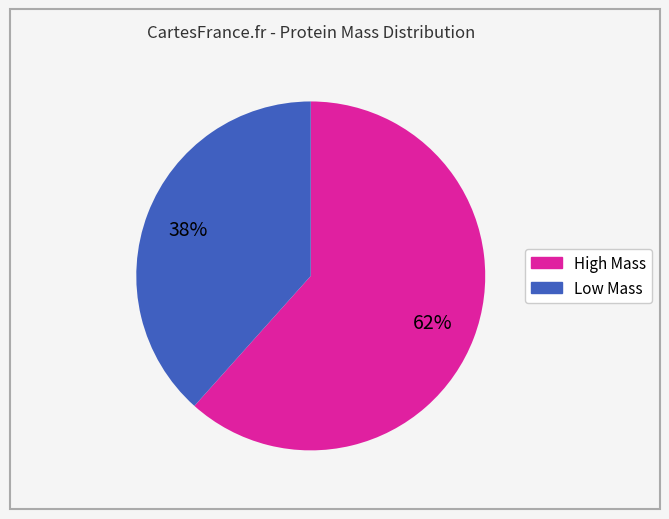

To the nearest percent, what is the average slice percentage?

50%